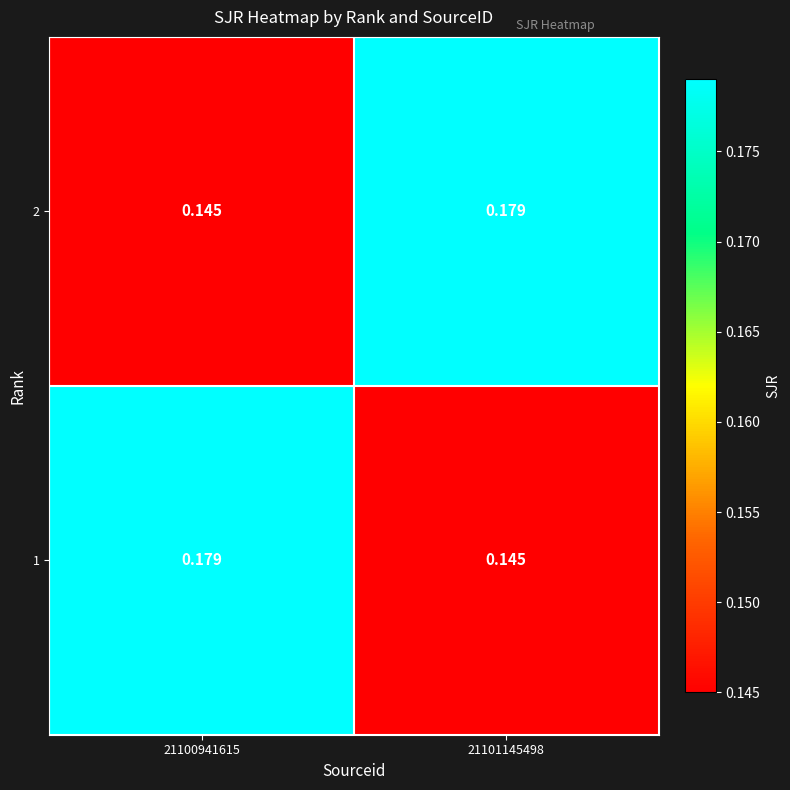

Is the value of 2 at 21100941615 greater than the value of 1 at 21100941615?

No